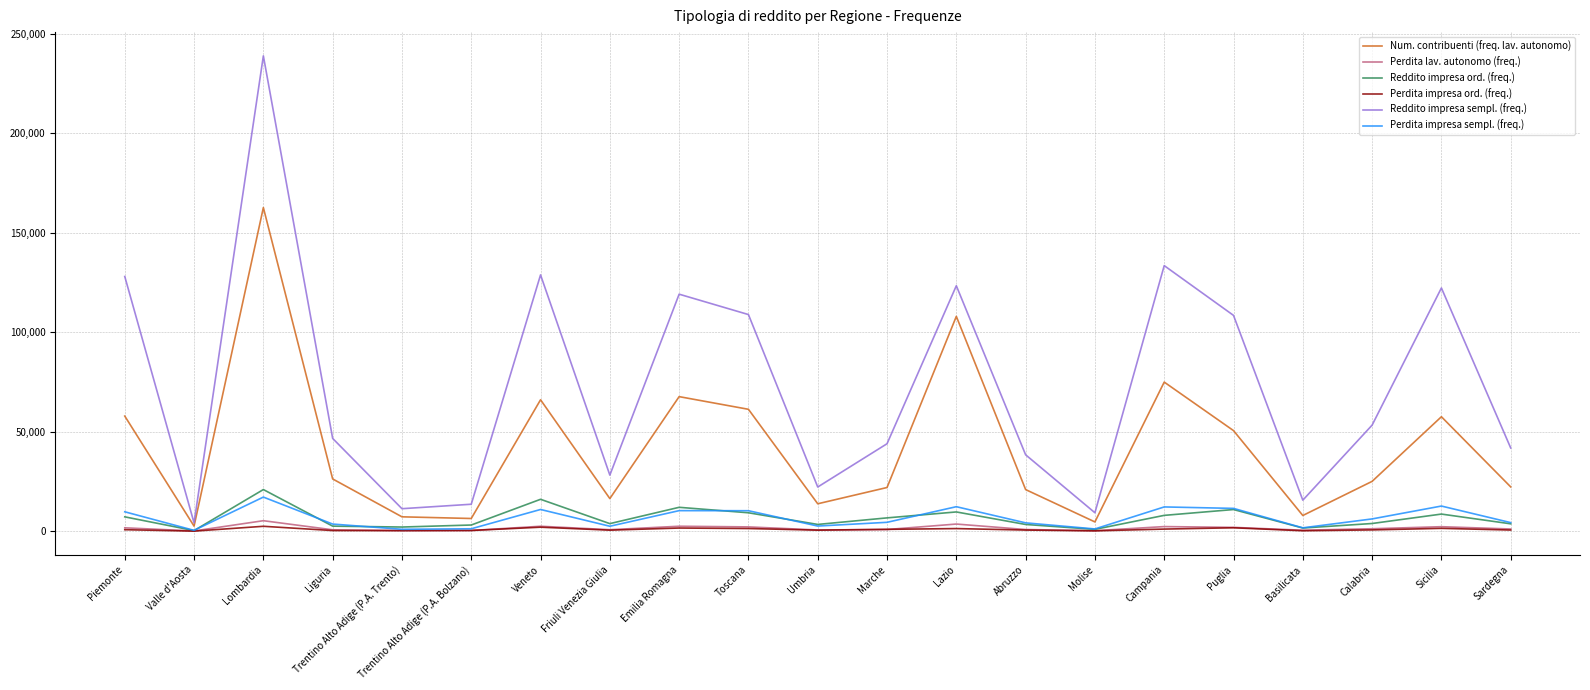

At which label does Reddito impresa ord. (freq.) reach its peak?

Lombardia